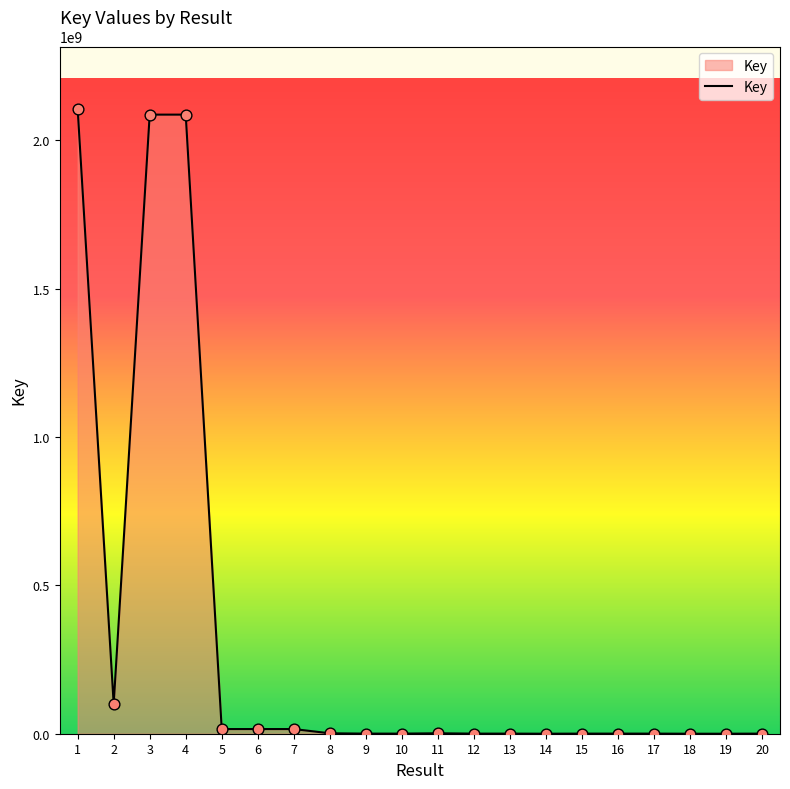

What is the greatest value displayed?

2105722433